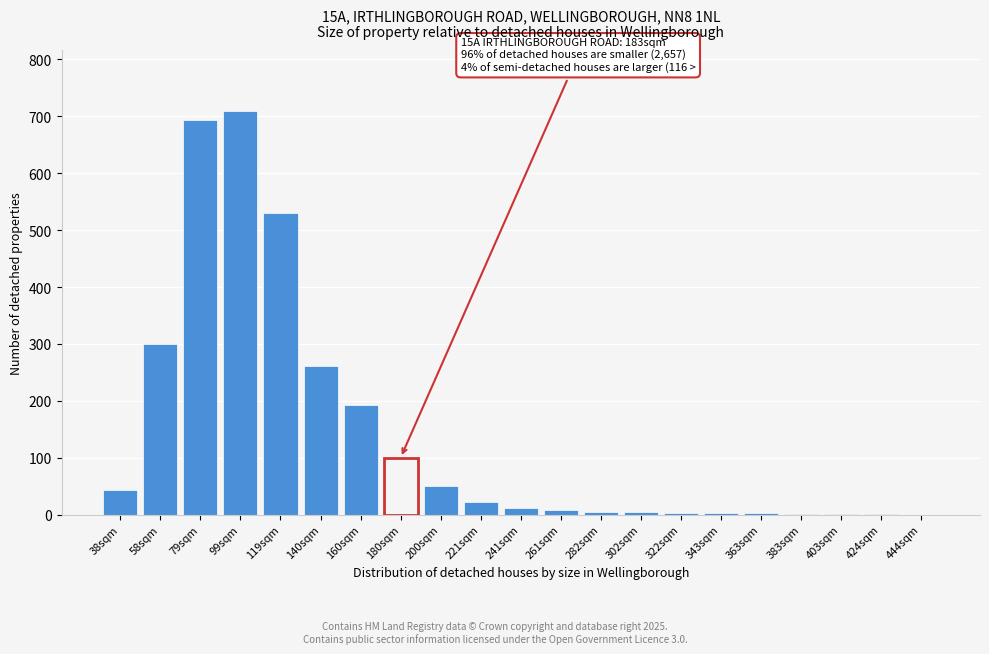

What is the change in value from 180sqm to 444sqm?

-100